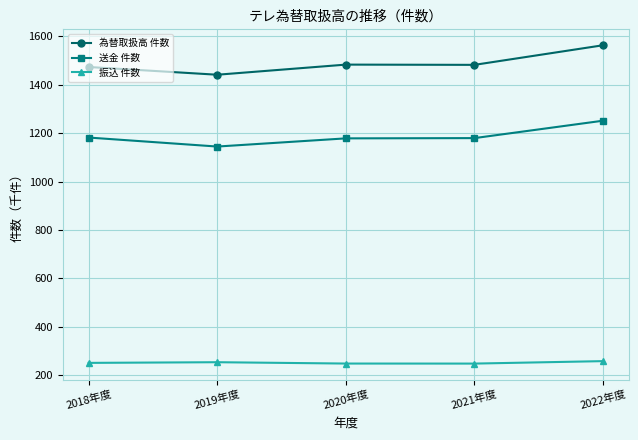

What is the sum of the 送金 件数 values at 2022年度 and 2018年度?

2432.4